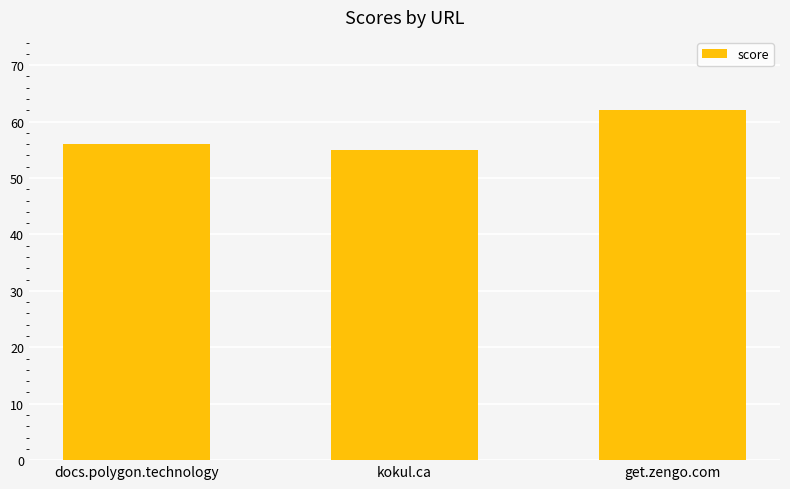

What is the difference between the maximum and minimum values?

7